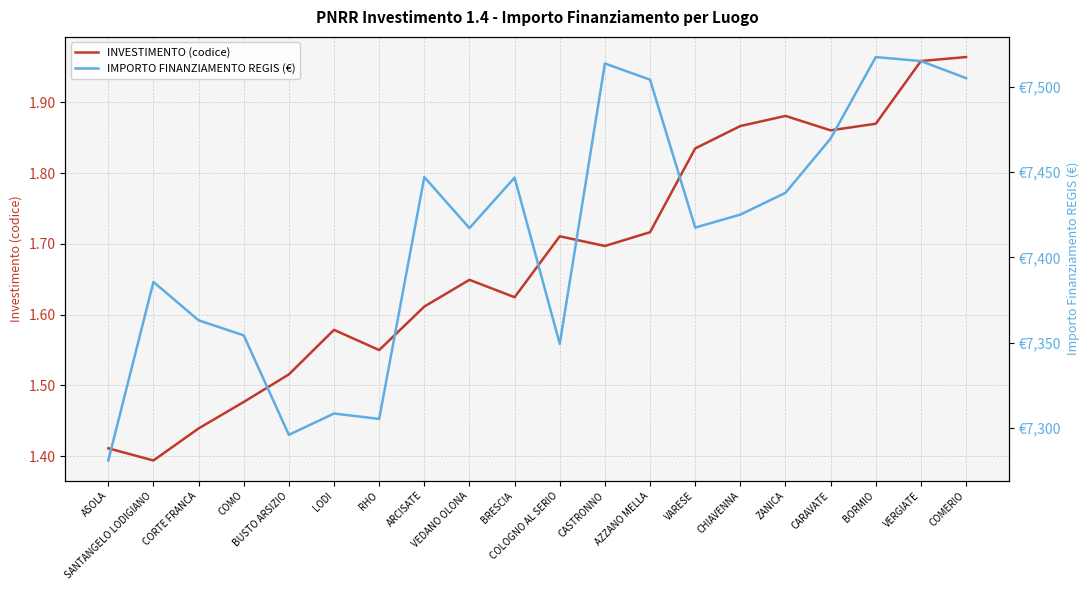

Which category has the highest value in the INVESTIMENTO (codice) series?

COMERIO